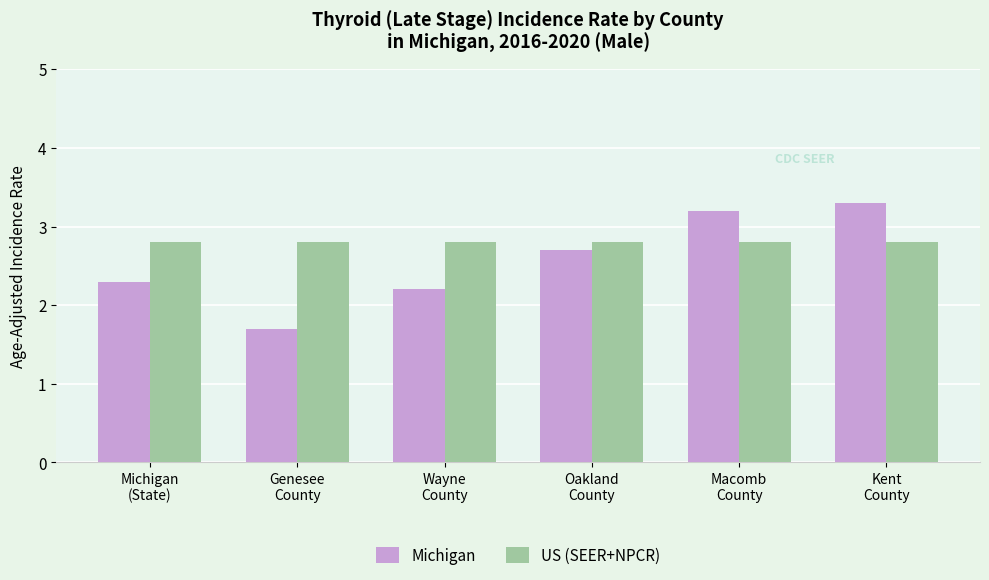

Reading left to right, list all the values displayed in this chart.

Michigan: Michigan
(State)=2.3	Genesee
County=1.7	Wayne
County=2.2	Oakland
County=2.7	Macomb
County=3.2	Kent
County=3.3
US (SEER+NPCR): Michigan
(State)=2.8	Genesee
County=2.8	Wayne
County=2.8	Oakland
County=2.8	Macomb
County=2.8	Kent
County=2.8